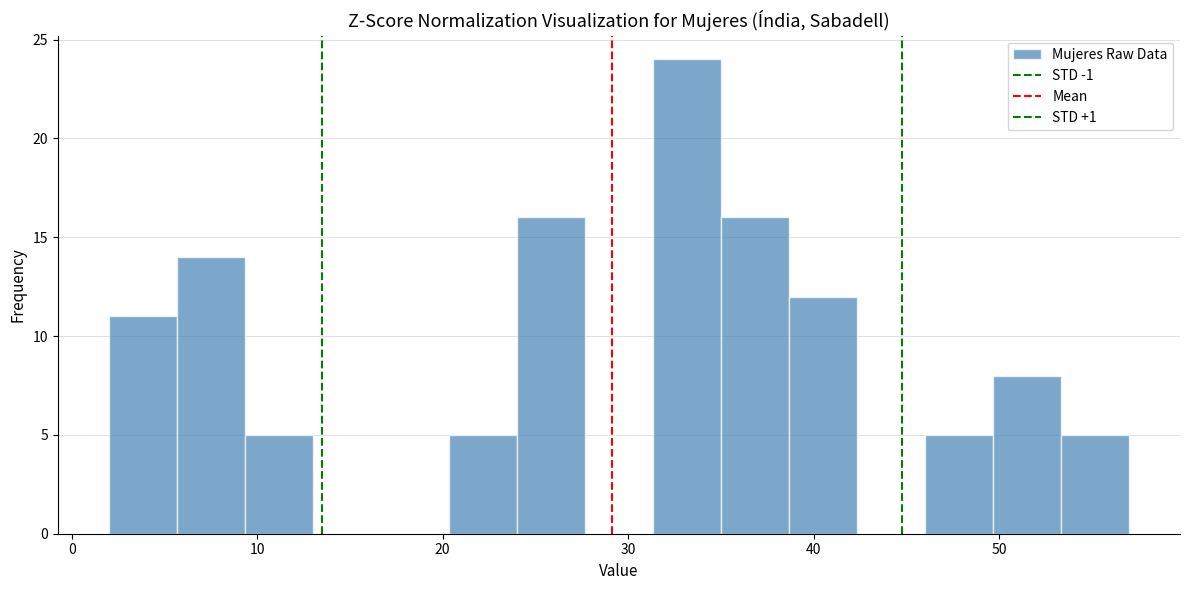

Around what value on the x-axis is the tallest bar? Give the approximate position of its centre, as read against the axis.

33